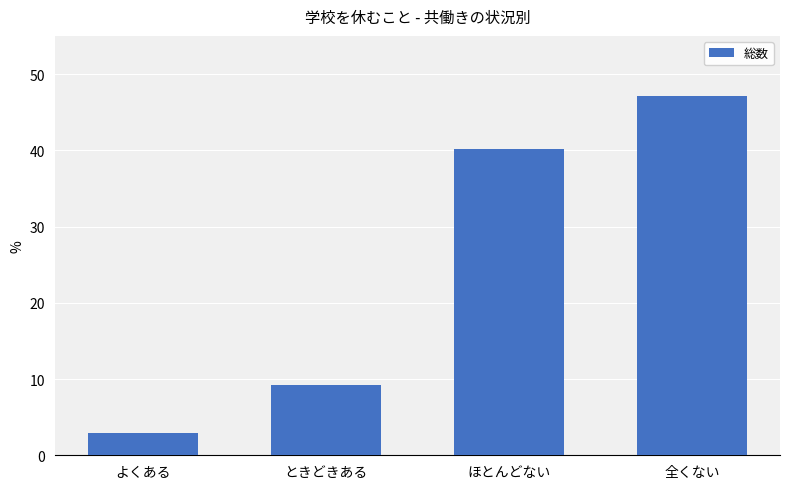

List the labels in order of value, smallest first.

よくある, ときどきある, ほとんどない, 全くない